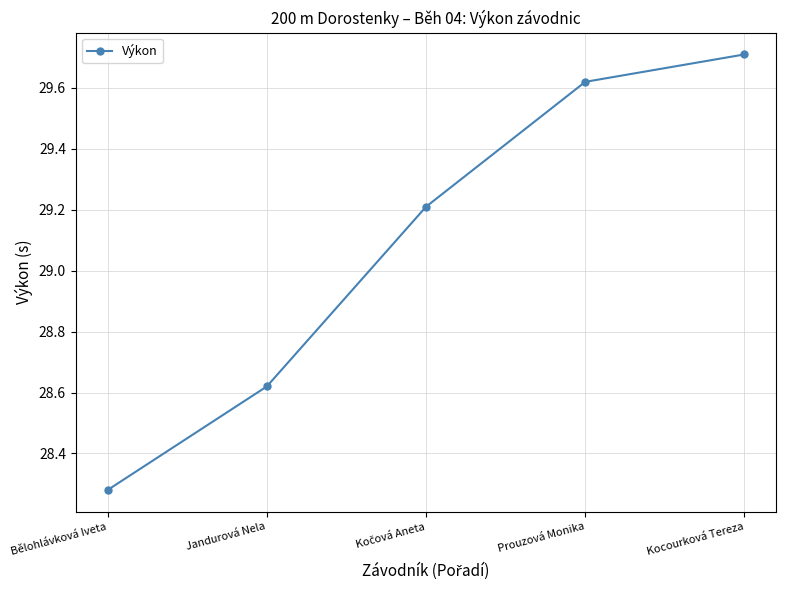

What is the sum of all values?

145.4